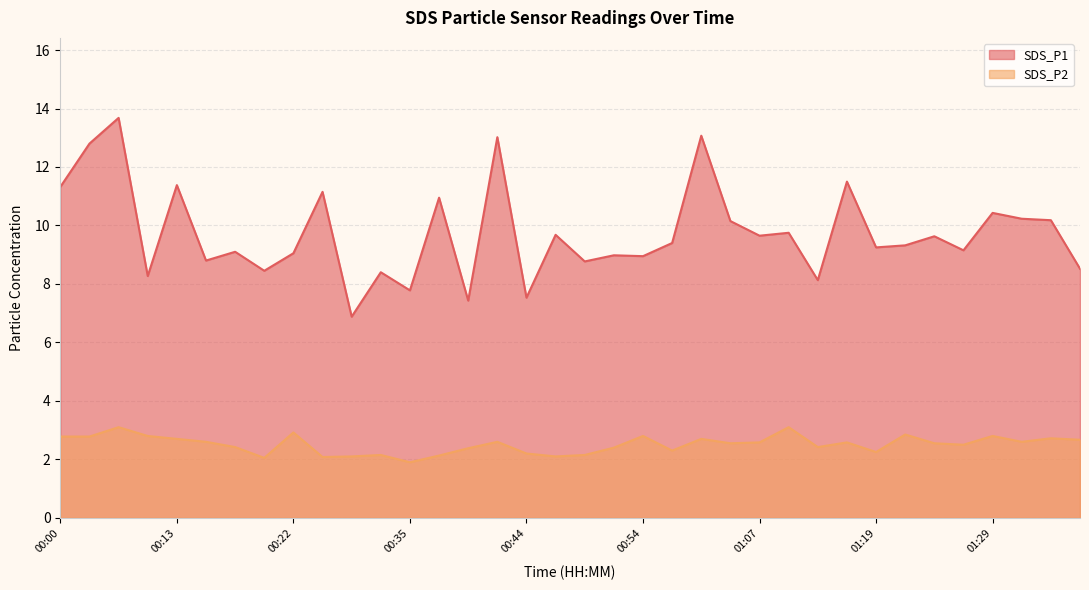

What position from the left is 00:57?

22